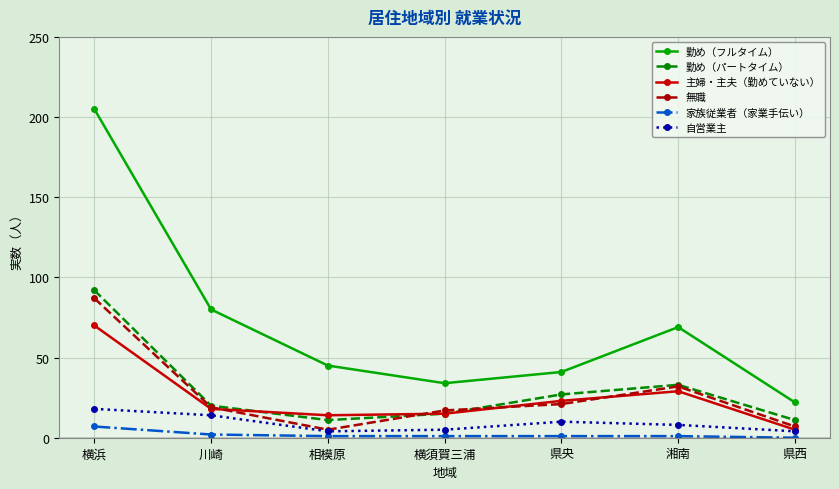

Is the value of 家族従業者（家業手伝い） at 県央 greater than the value of 勤め（パートタイム） at 横浜?

No